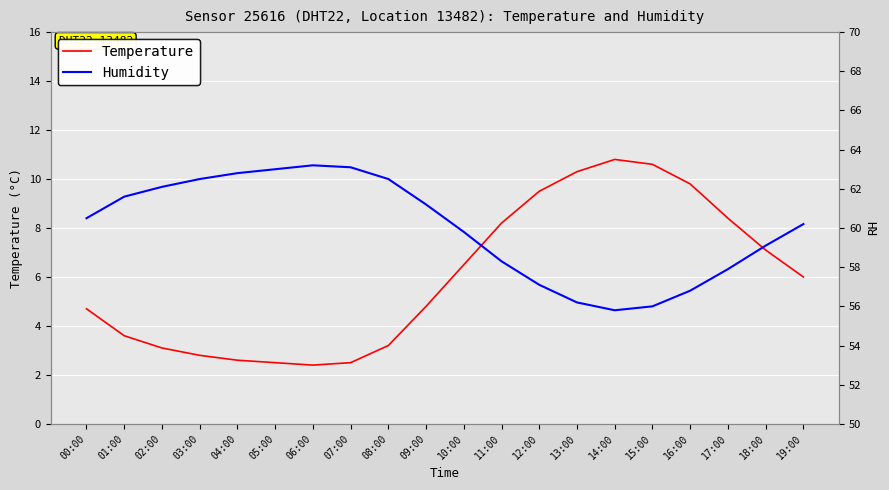

What is the approximate value of Humidity at 06:00?

63.2